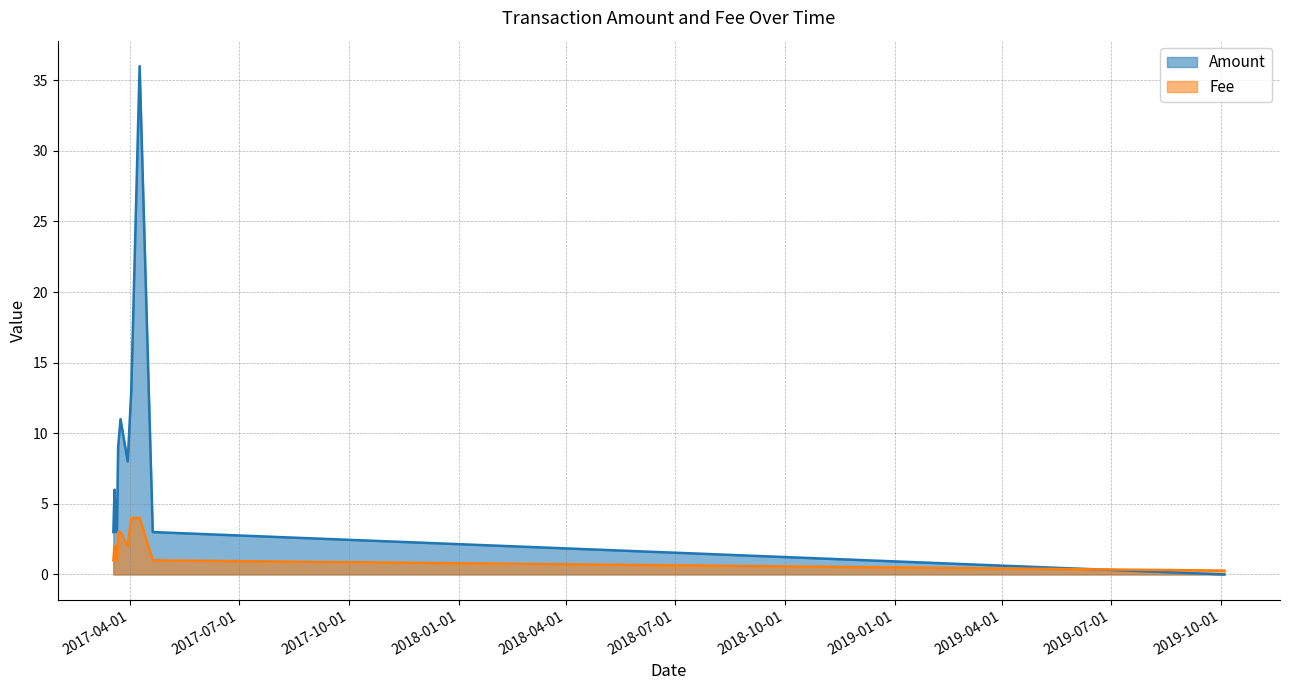

Rank the categories by Fee value from highest to lowest.

2017-04-02, 2017-04-09, 2017-03-22, 2017-03-24, 2017-03-19, 2017-03-20, 2017-03-30, 2017-03-18, 2017-03-21, 2017-04-20, 2019-10-04